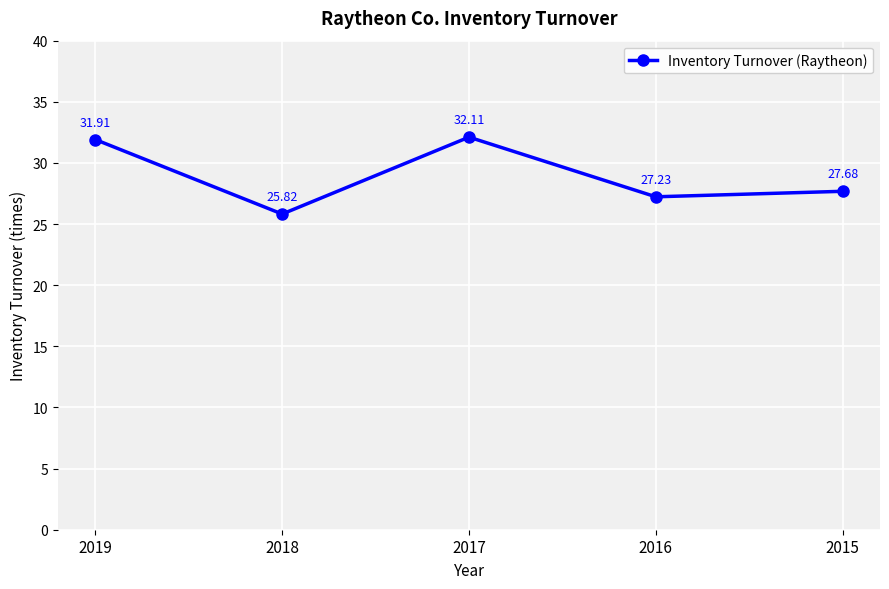

How many data points does each series have?

5